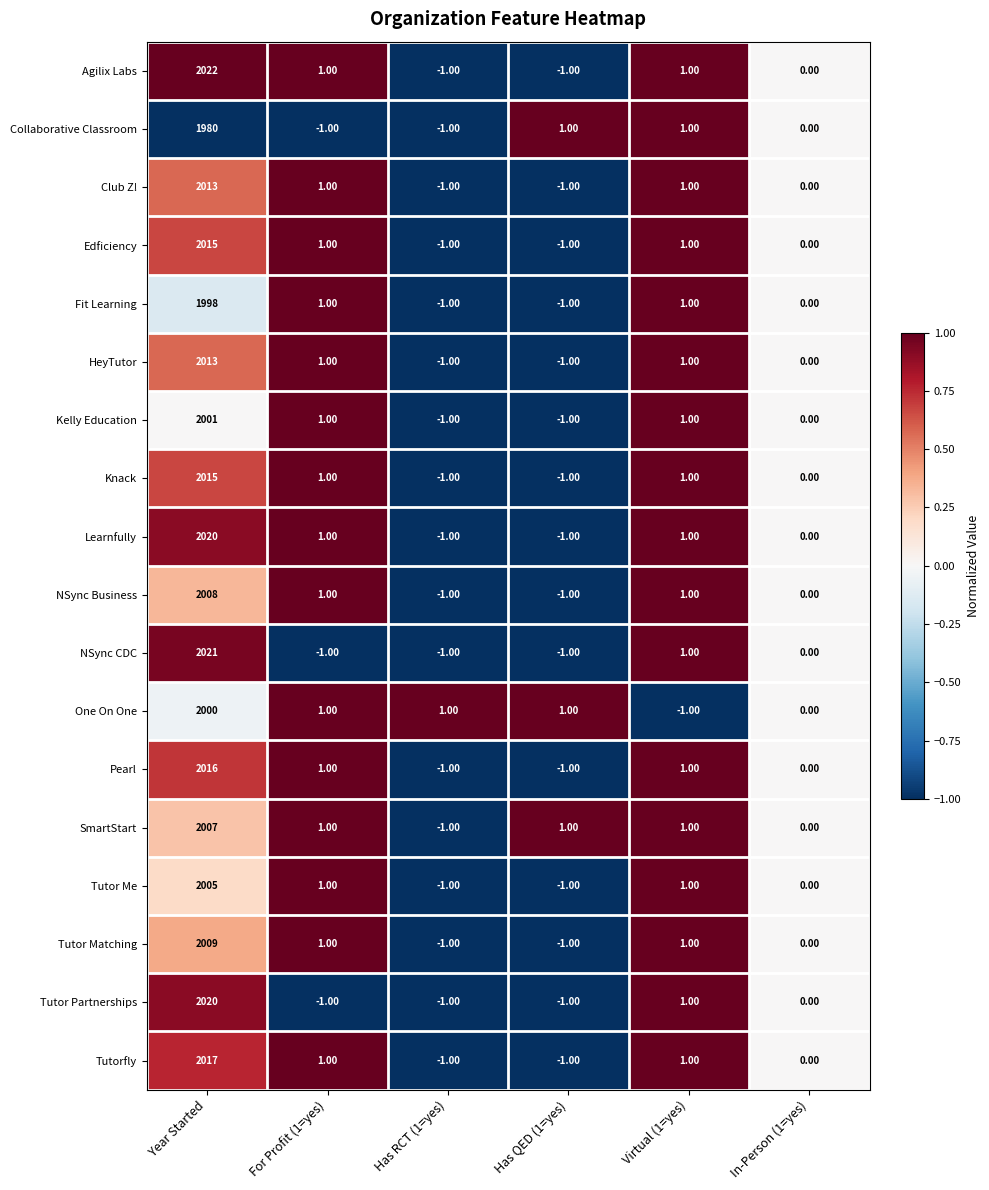

What is the smallest value displayed?

-1